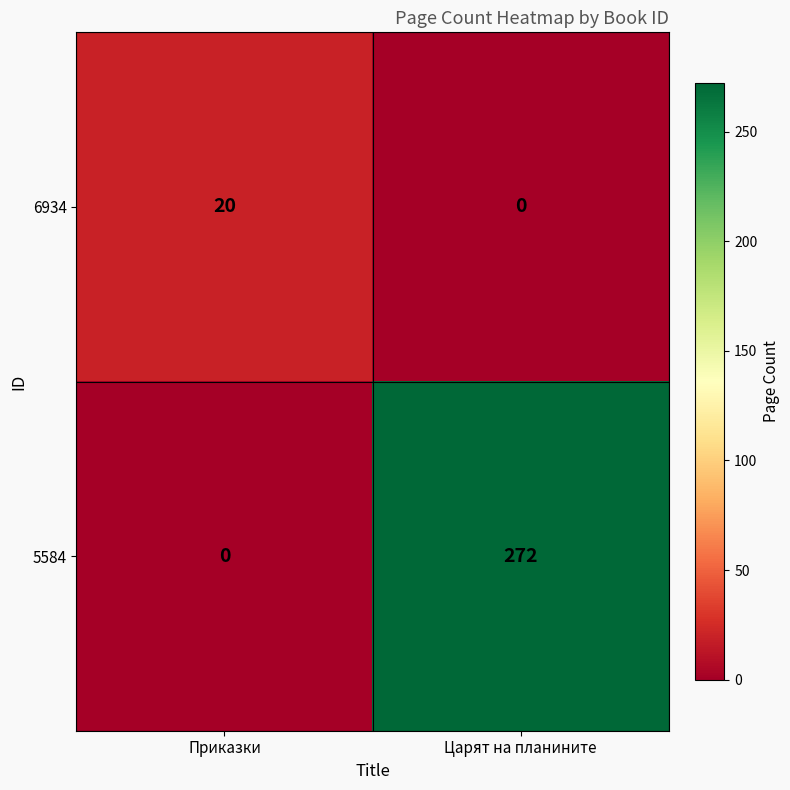

What is the total value across all series at Приказки?

20